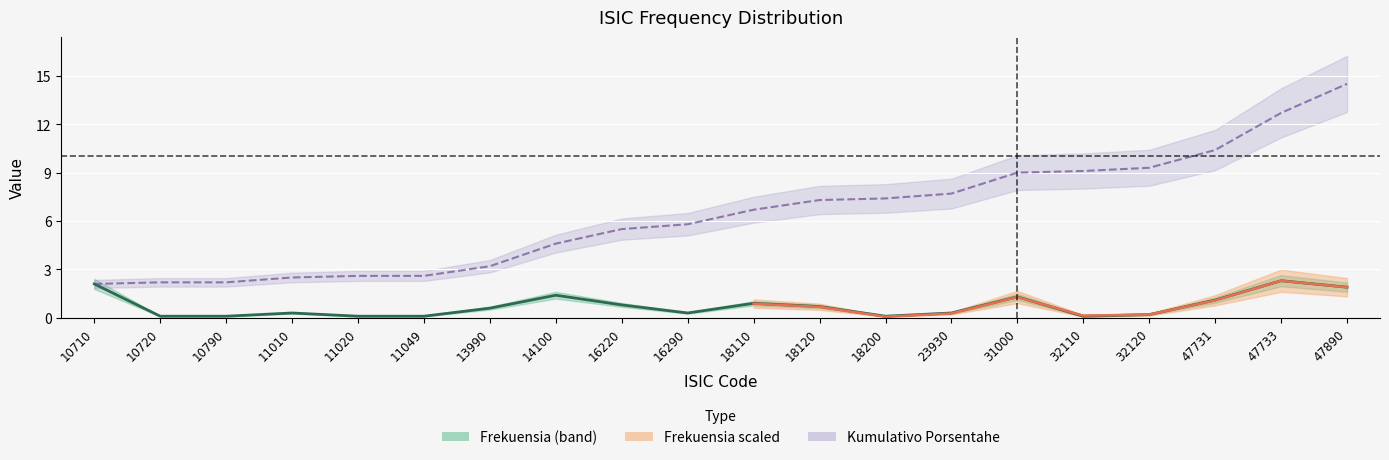

True or false: the data shows 0.9 at 18110.

True